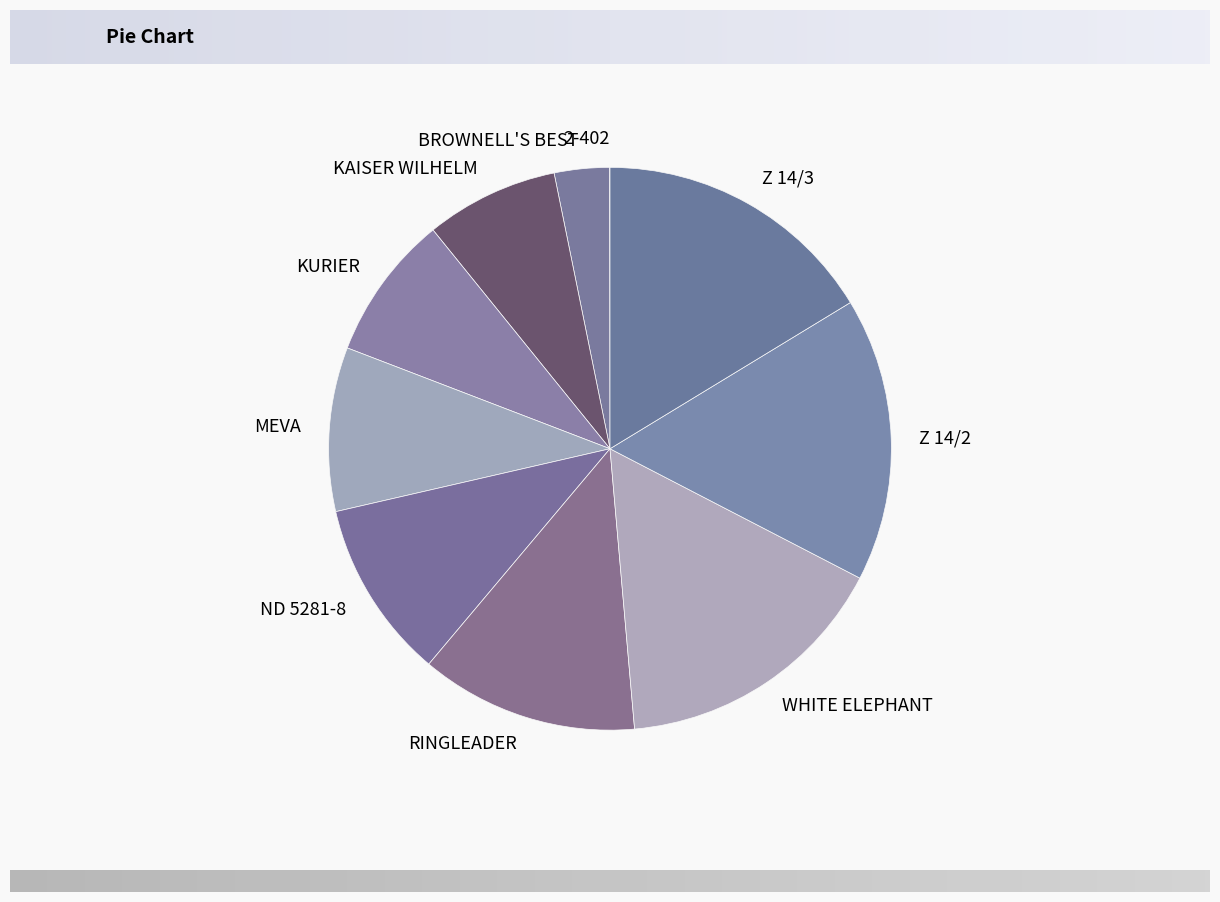

Is it true that KAISER WILHELM is 2% of the pie?

False